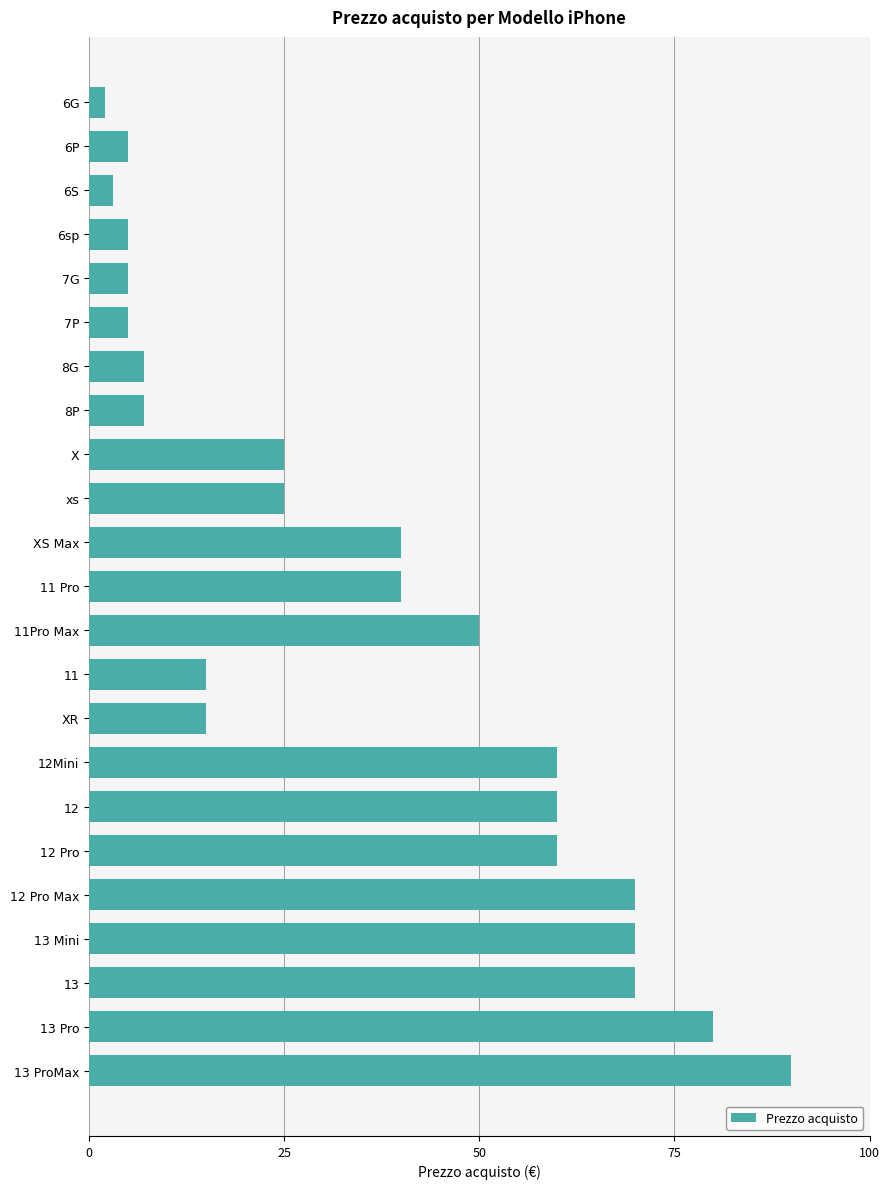

Approximately how many times larger is the value at 12 compared to 12 Pro Max?

0.9